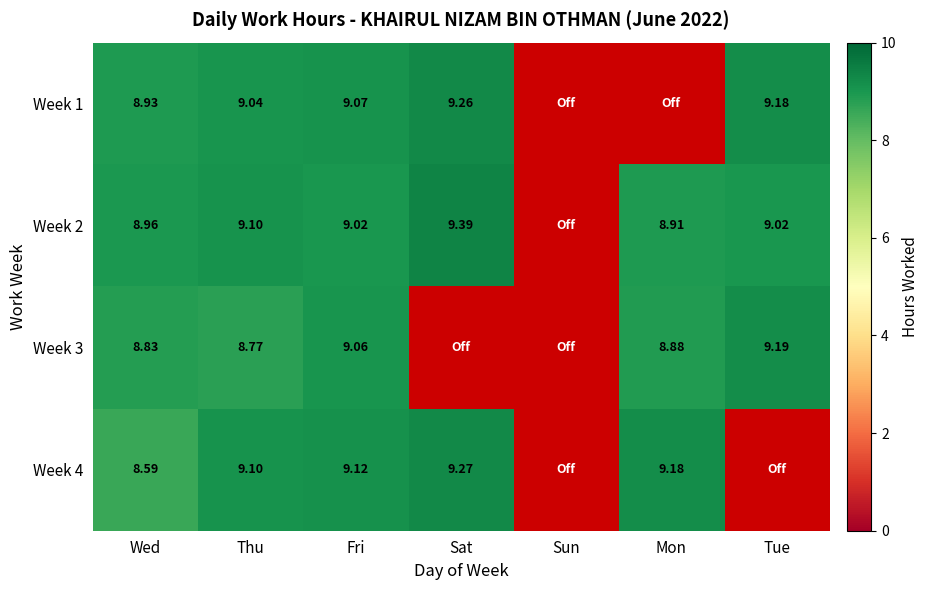

Is the value of Week 2 at Tue greater than the value of Week 1 at Fri?

No